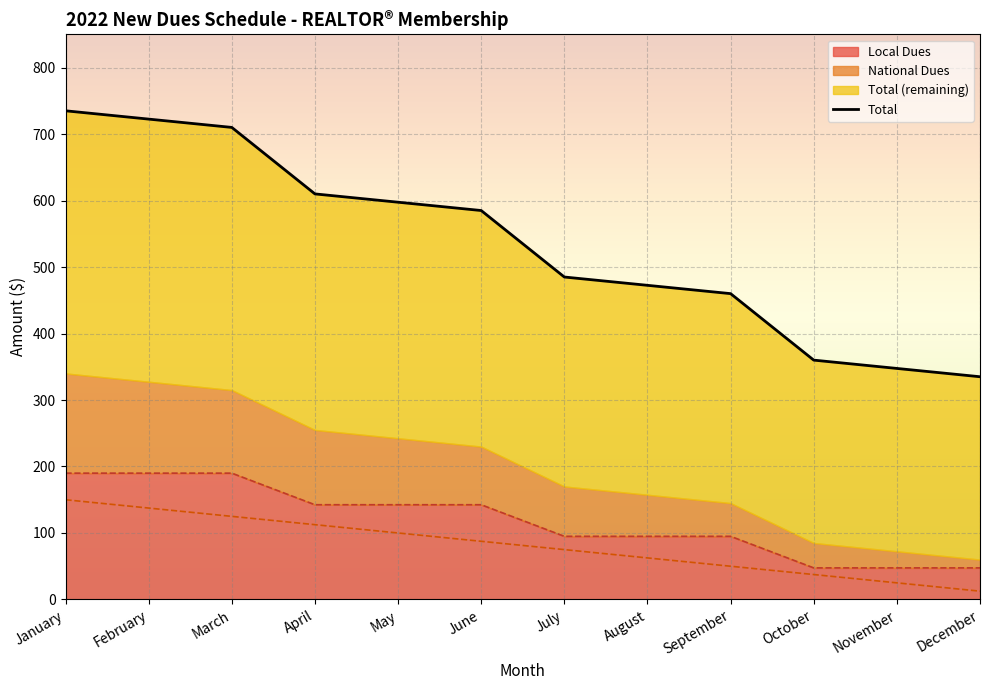

Read the value at February.

722.5